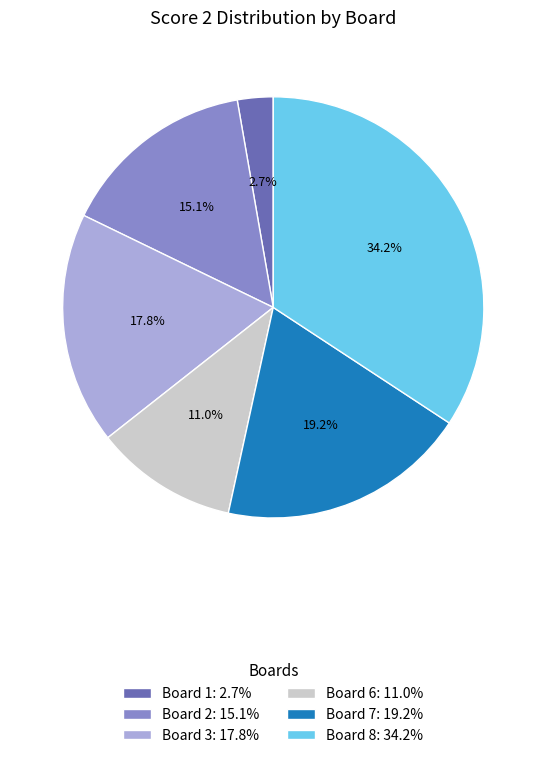

Is there a majority slice in this chart?

No